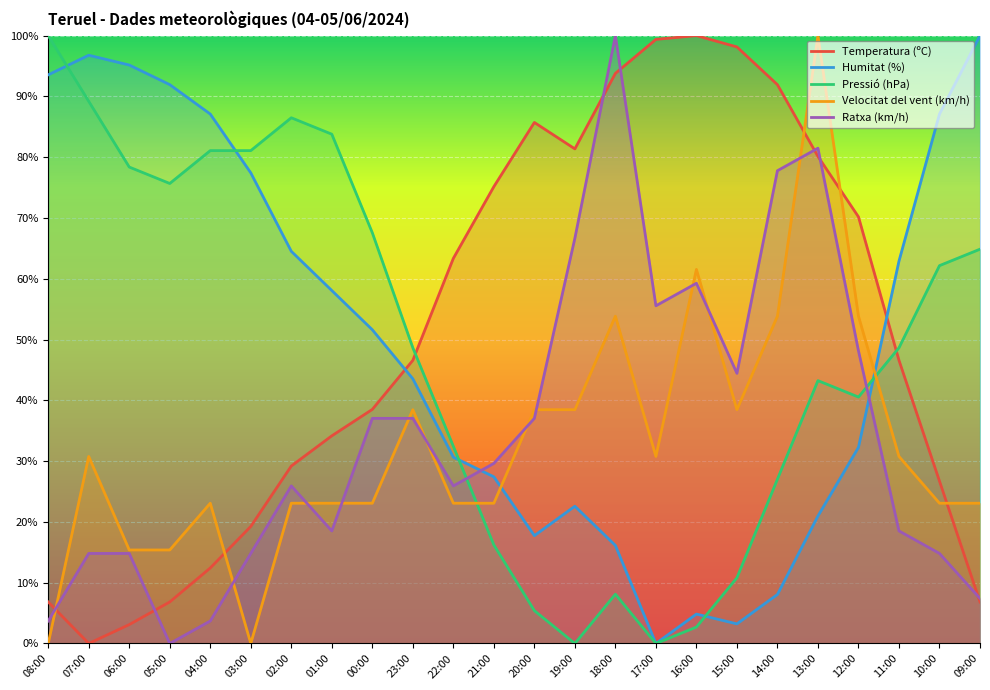

In Velocitat del vent (km/h), how many points are higher than both neighbors (excluding endpoints)?

6